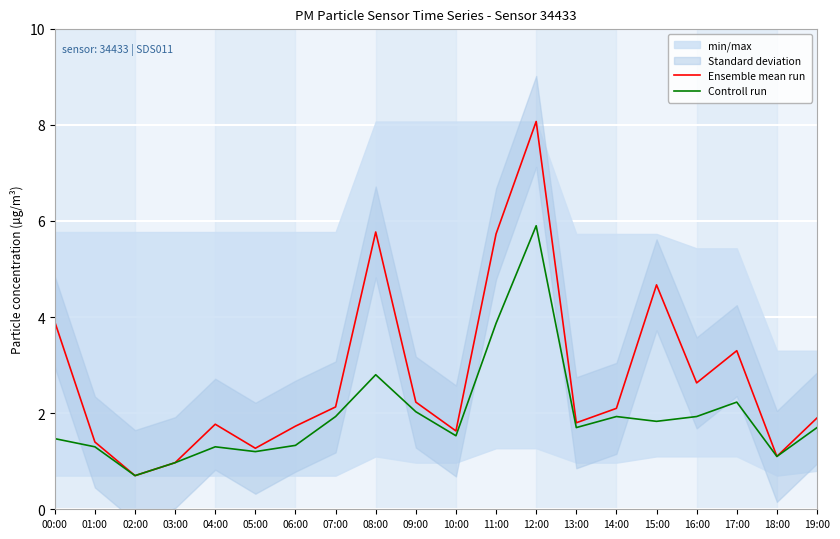

True or false: Controll run and Ensemble mean run cross at least once.

False